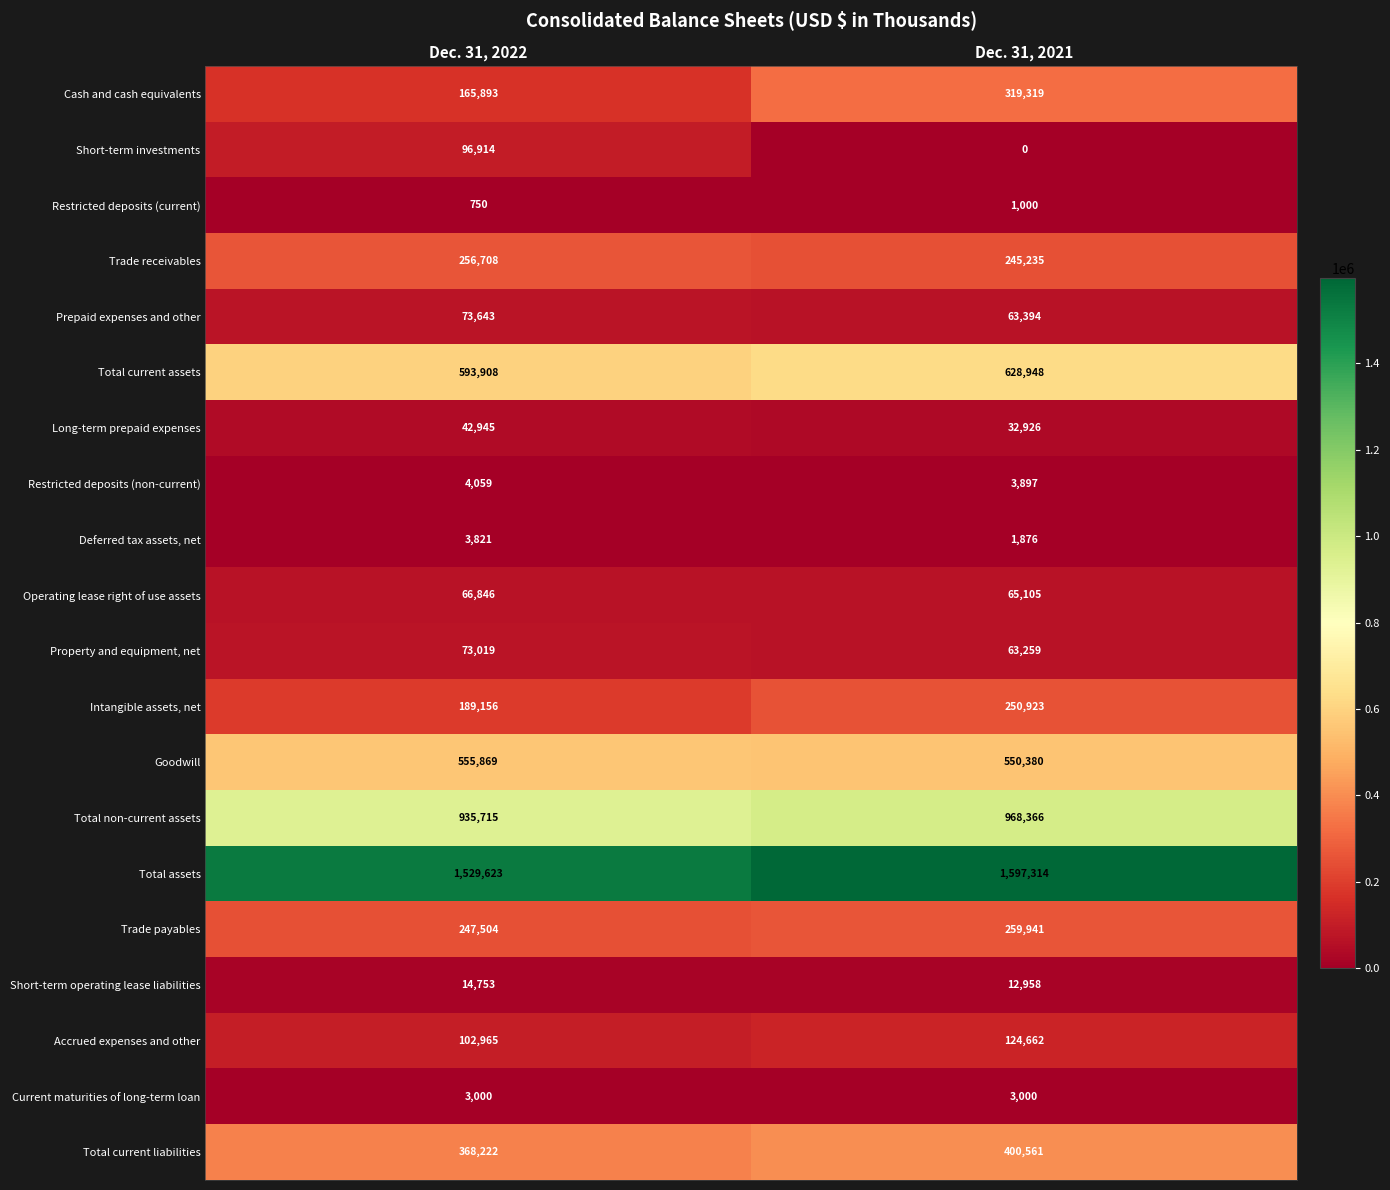

At which category is the sum across all series the highest?

Dec. 31, 2021